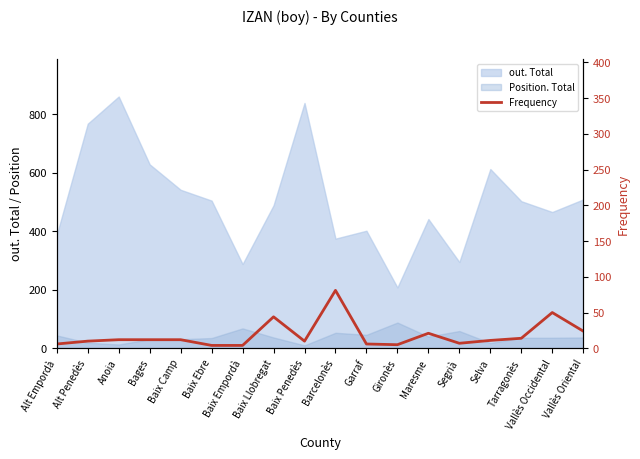

What is the label of the 17th point from the right?

Alt Penedès